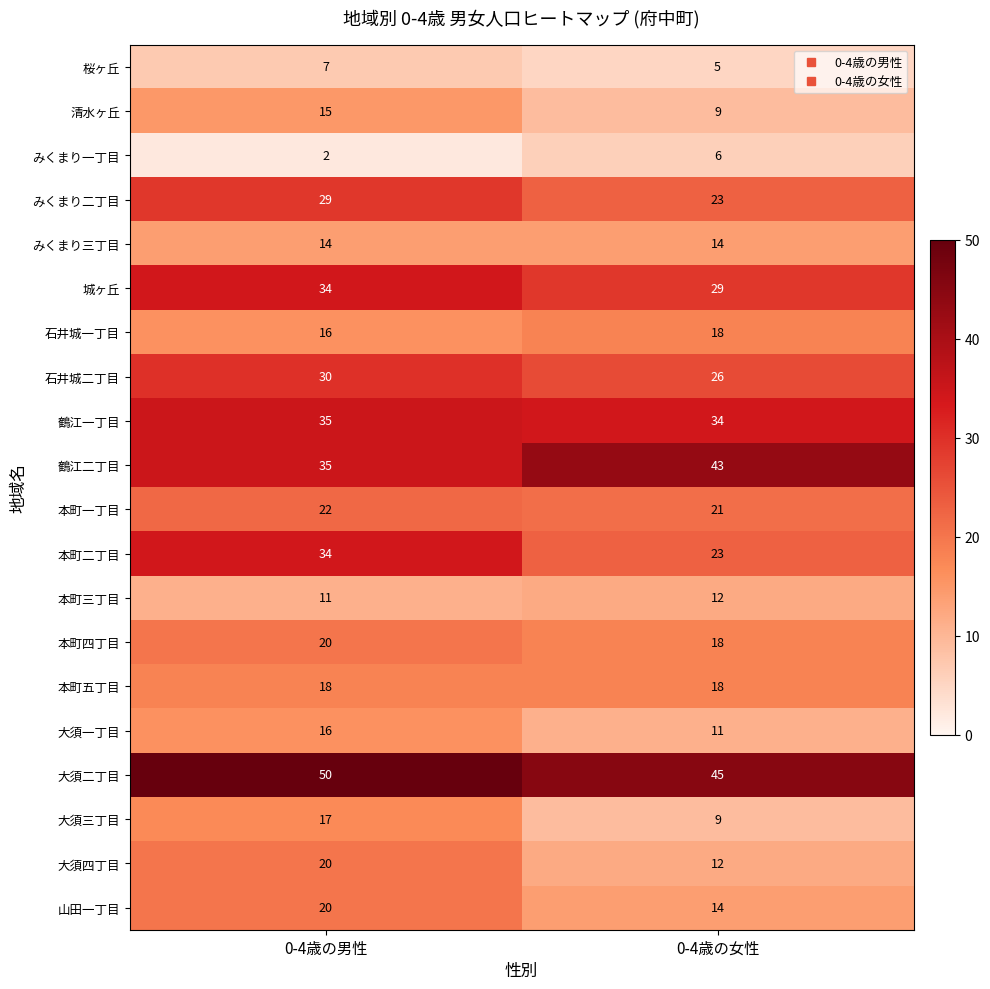

What is the spread (max minus min) of values at 0-4歳の男性?

48